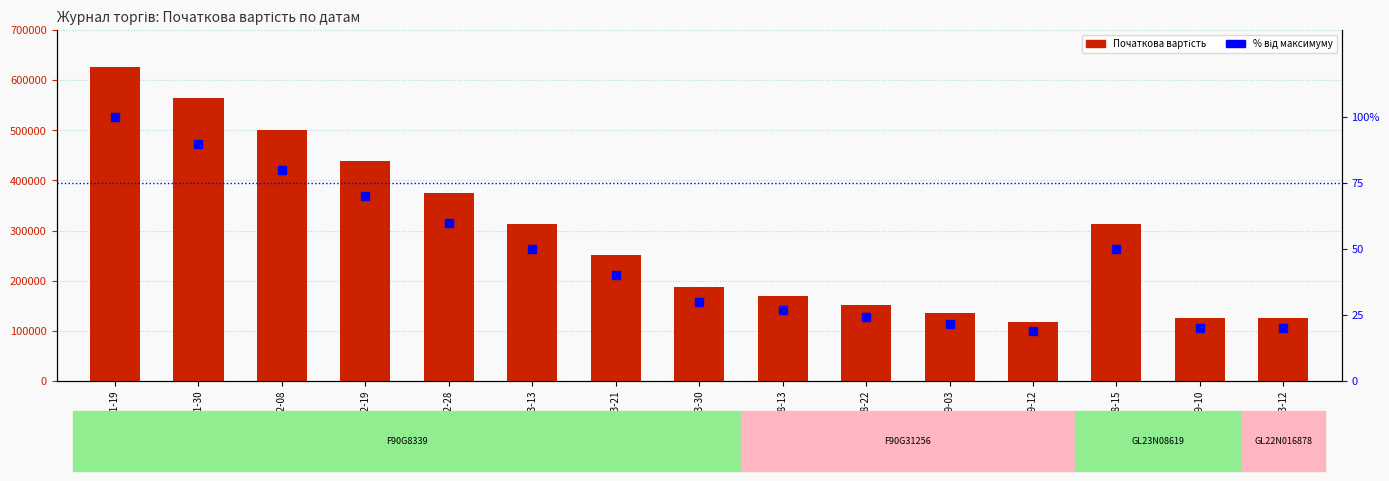

Read the Початкова вартість value at 2018-01-30.

563802.3